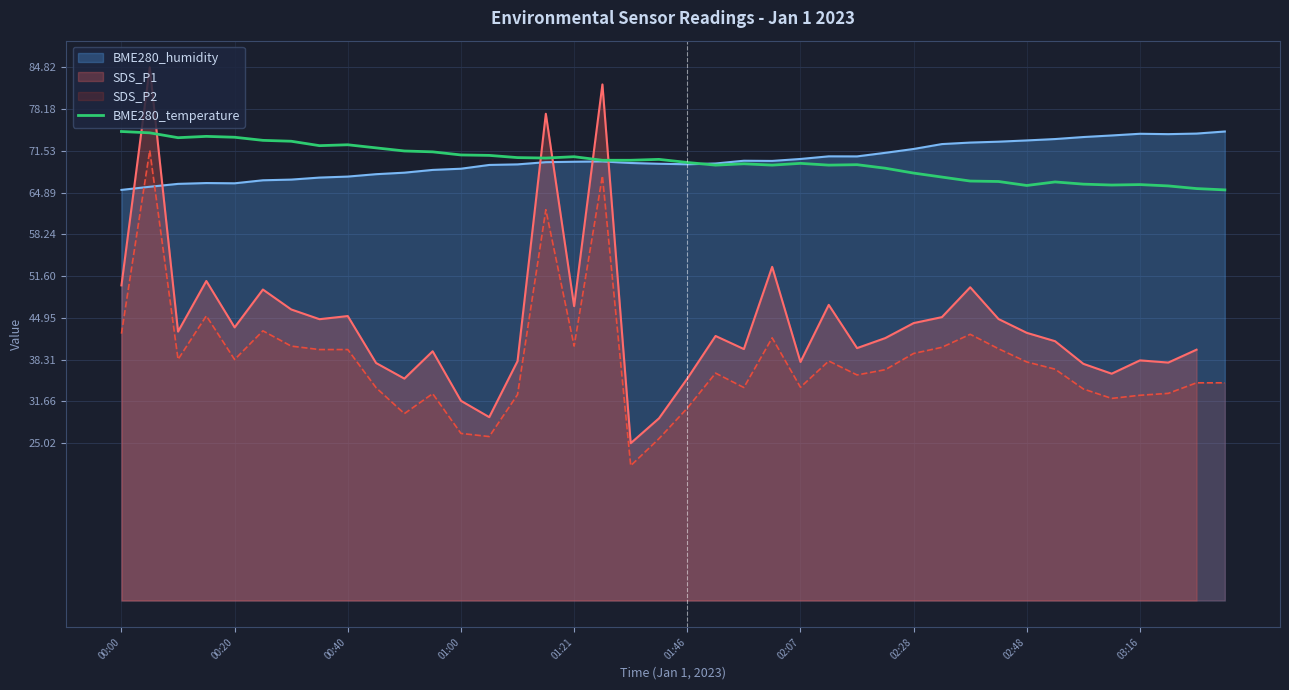

What is the highest value of the BME280_humidity series?

74.6